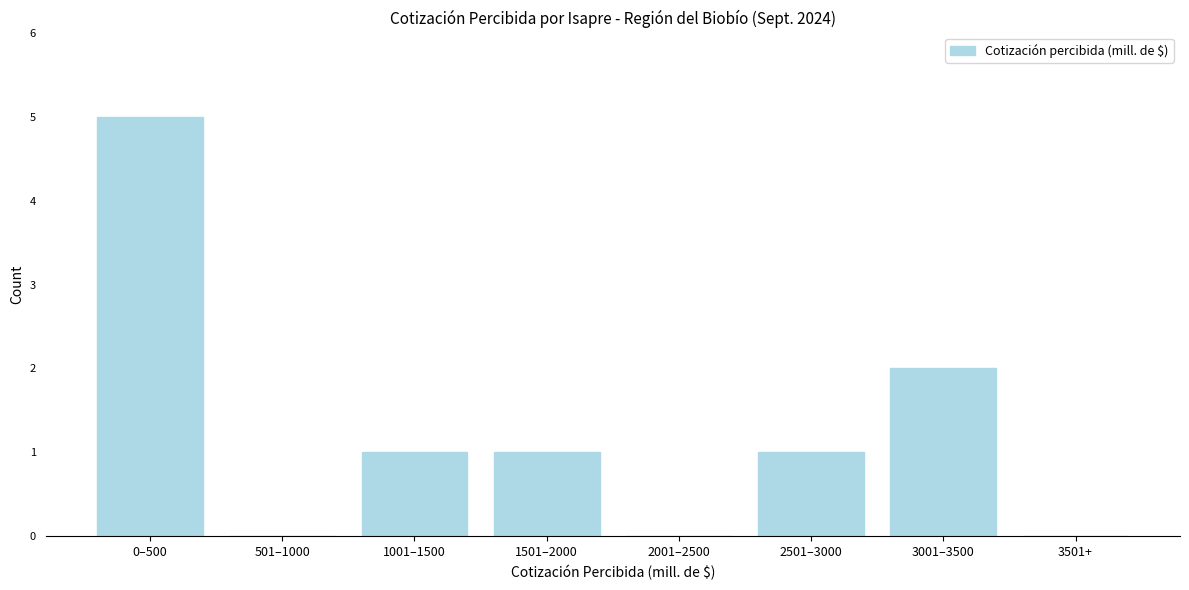

Reading left to right, extract all data points from this chart.

0–500=5	501–1000=0	1001–1500=1	1501–2000=1	2001–2500=0	2501–3000=1	3001–3500=2	3501+=0